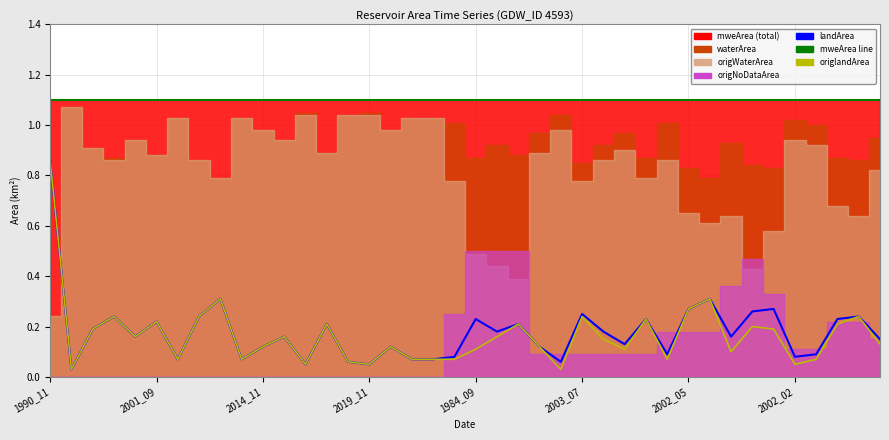

What is the average value of the landArea series?

0.2